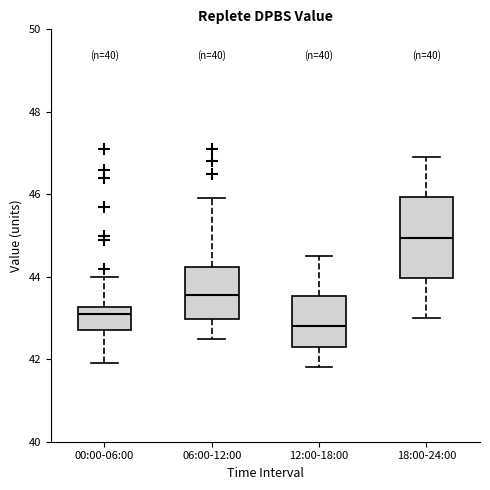

Reading left to right, transcribe this box plot: for each box, give where its median line is, the range the box spans, and where its two whiskers end, as read against the y-axis. The values are not printed on the chart, so give them approximately, as read against the axis.

00:00-06:00: median 43.2 (just below the box's upper edge), box 42.8 to 43.2, whiskers 42.0 to 44.0
06:00-12:00: median 43.6, box 43.0 to 44.2, whiskers 42.6 to 46.0
12:00-18:00: median 42.8, box 42.4 to 43.6, whiskers 41.8 to 44.6
18:00-24:00: median 45.0, box 44.0 to 46.0, whiskers 43.0 to 47.0